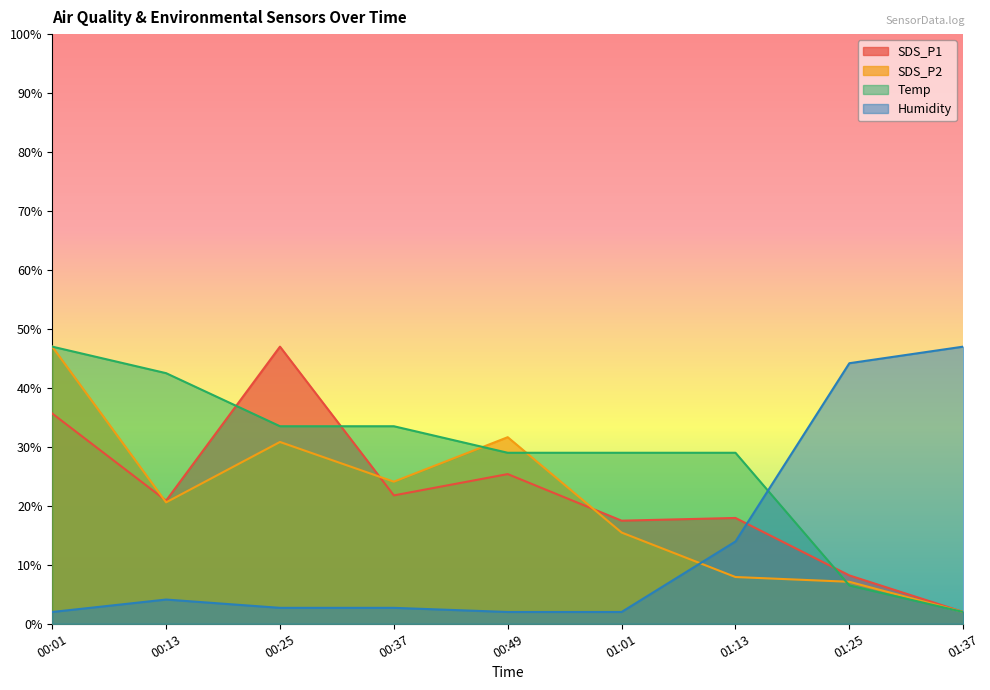

At how many categories does at least one series exceed 25?

9